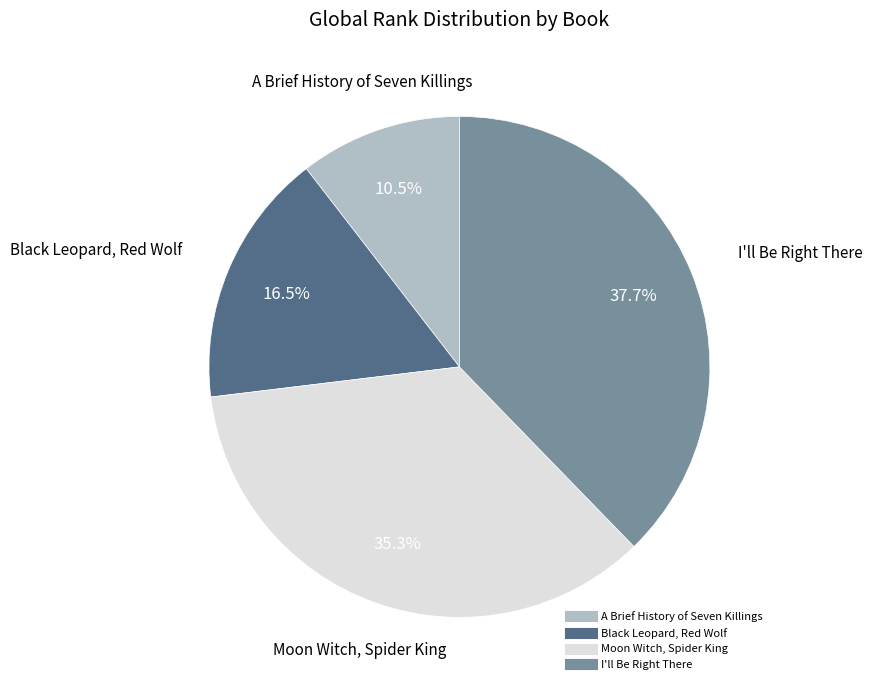

What is the largest slice in the pie chart?

I'll Be Right There